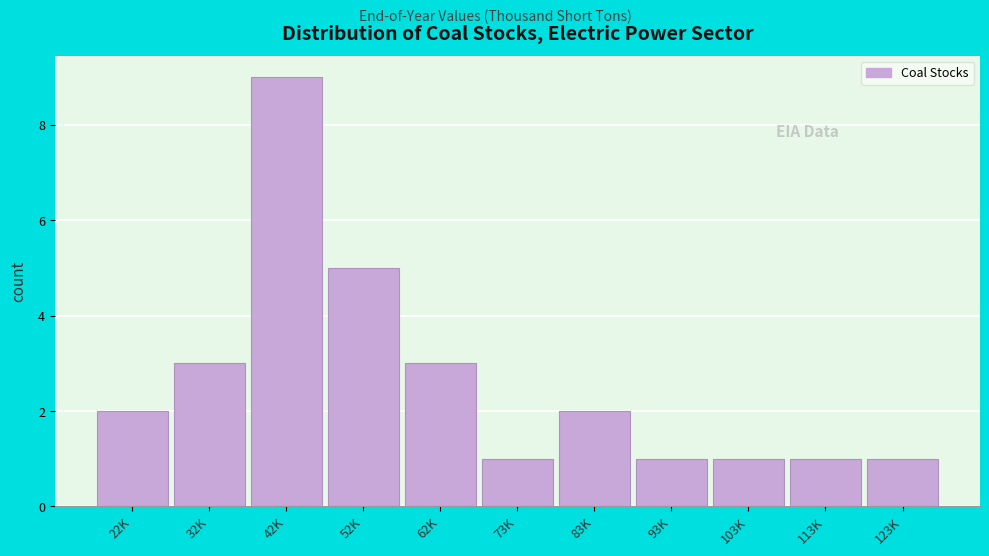

Reading right to left, transcribe all the data shown in this chart.

123K=1	113K=1	103K=1	93K=1	83K=2	73K=1	62K=3	52K=5	42K=9	32K=3	22K=2